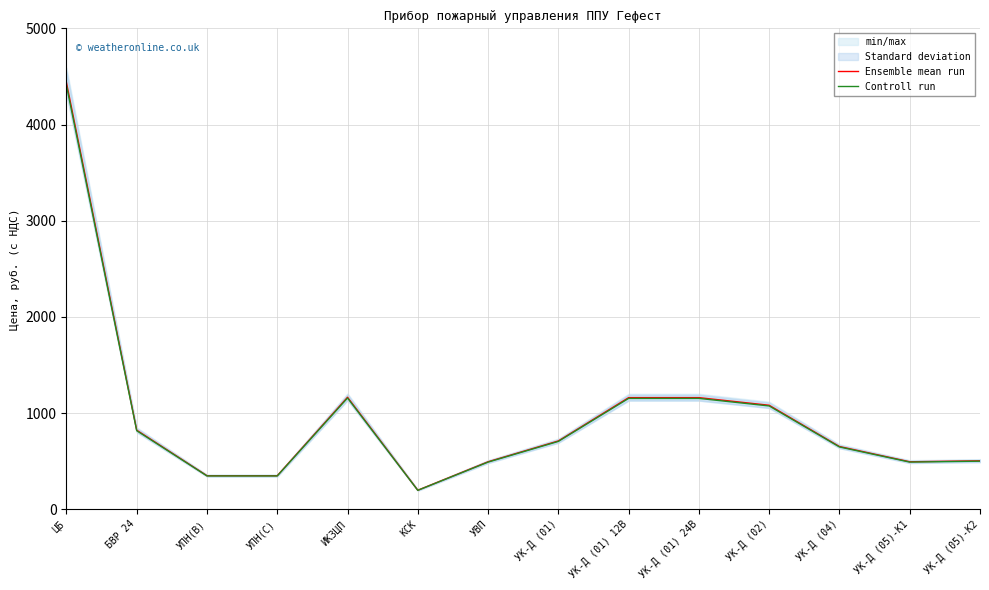

Is it true that Ensemble mean run equals 1835.0 at УК-Д (02)?

False